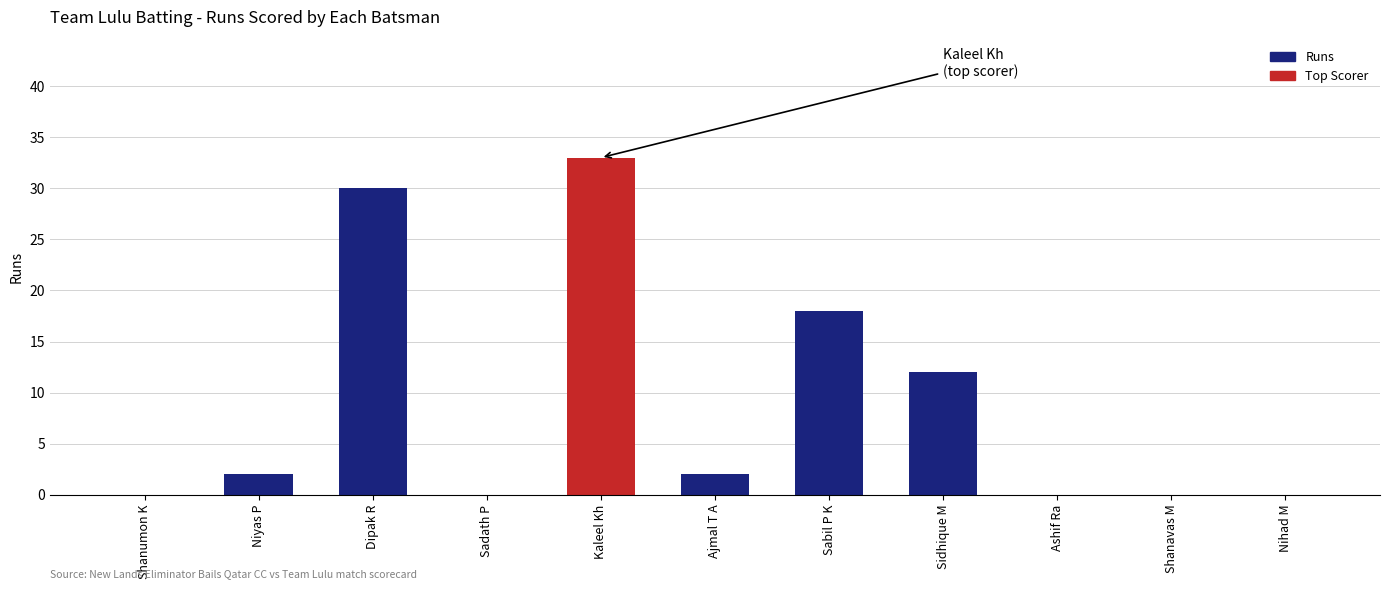

Which category has the highest value across all series?

Kaleel Kh